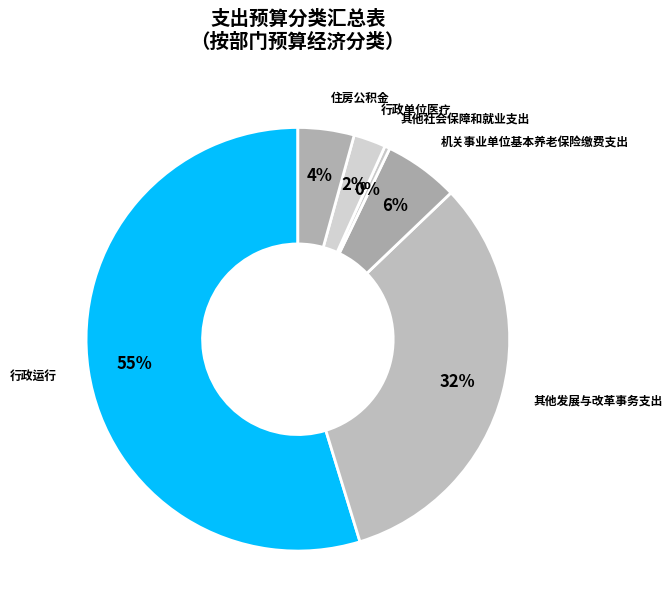

Which category has the biggest portion of the pie?

行政运行